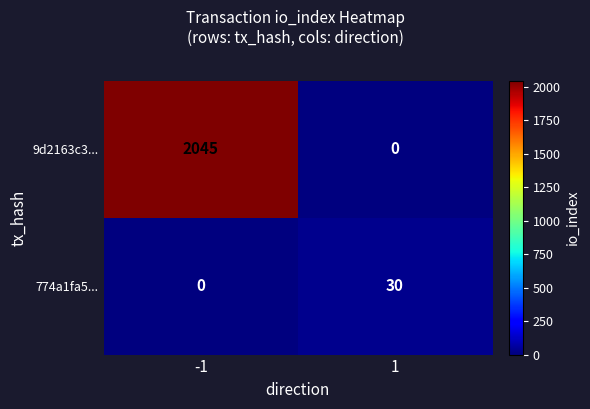

The 774a1fa5... series shows 54 at 1. True or false?

False